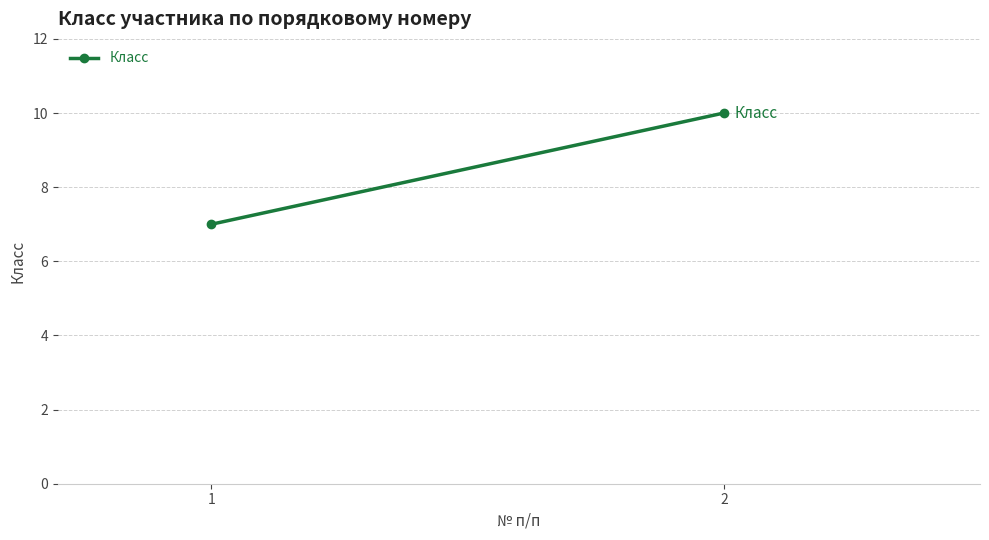

At which label is the value closest to 8?

1